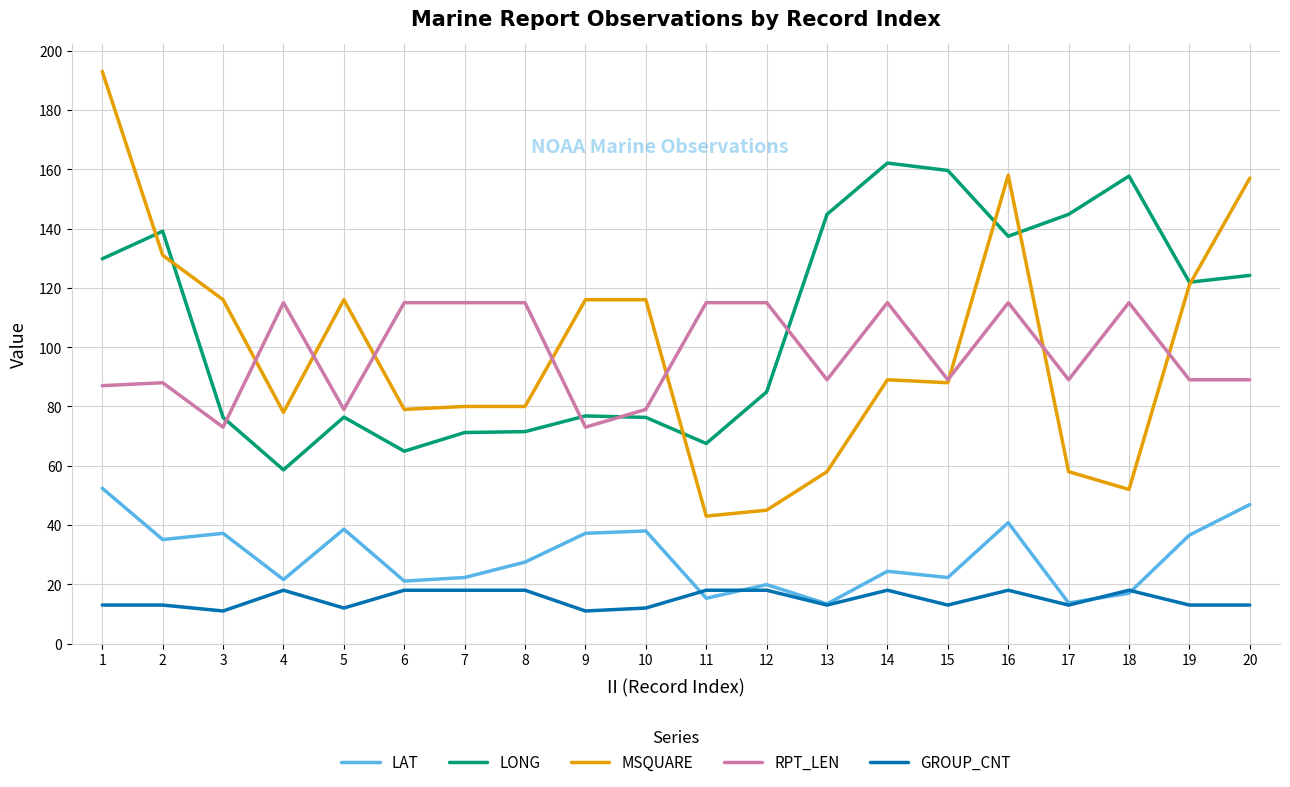

What is the highest value of the GROUP_CNT series?

18.0